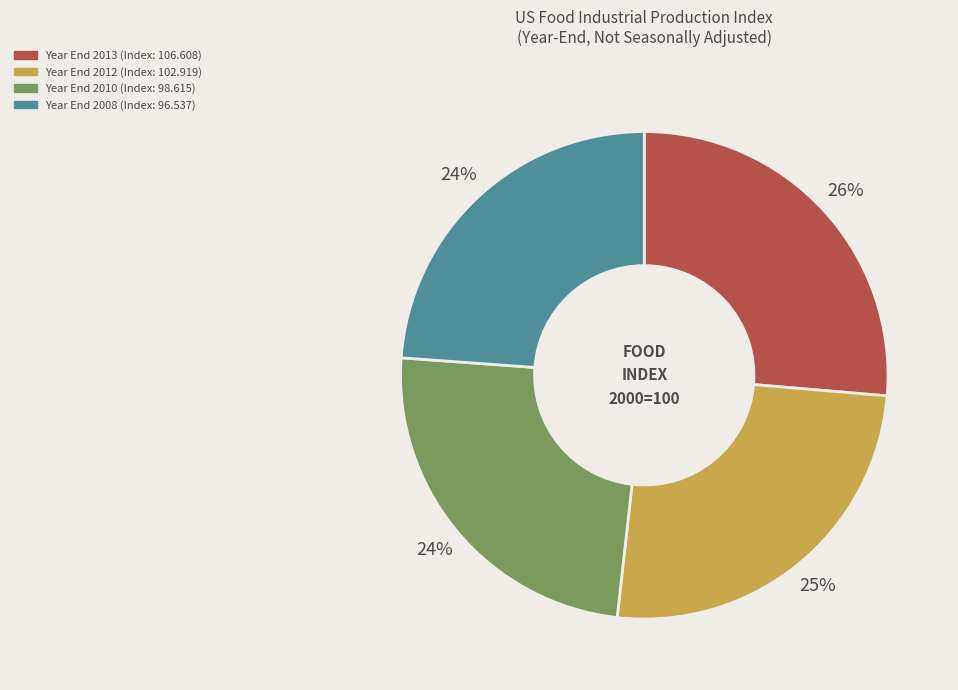

To the nearest percent, what is the average slice percentage?

25%